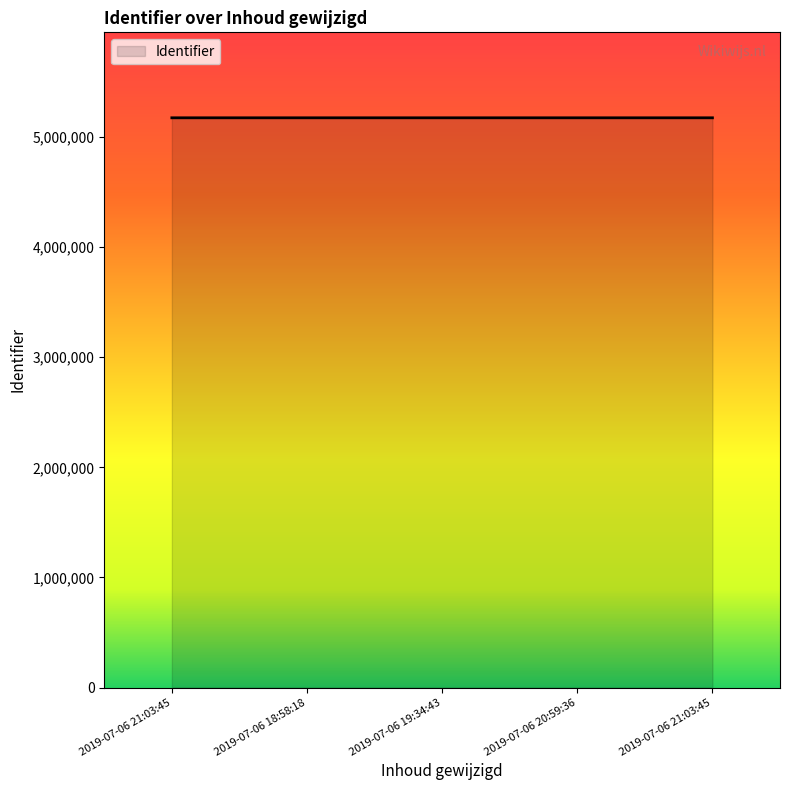

Between 2019-07-06 21:03:45 and 2019-07-06 20:59:36, which is larger?

2019-07-06 20:59:36